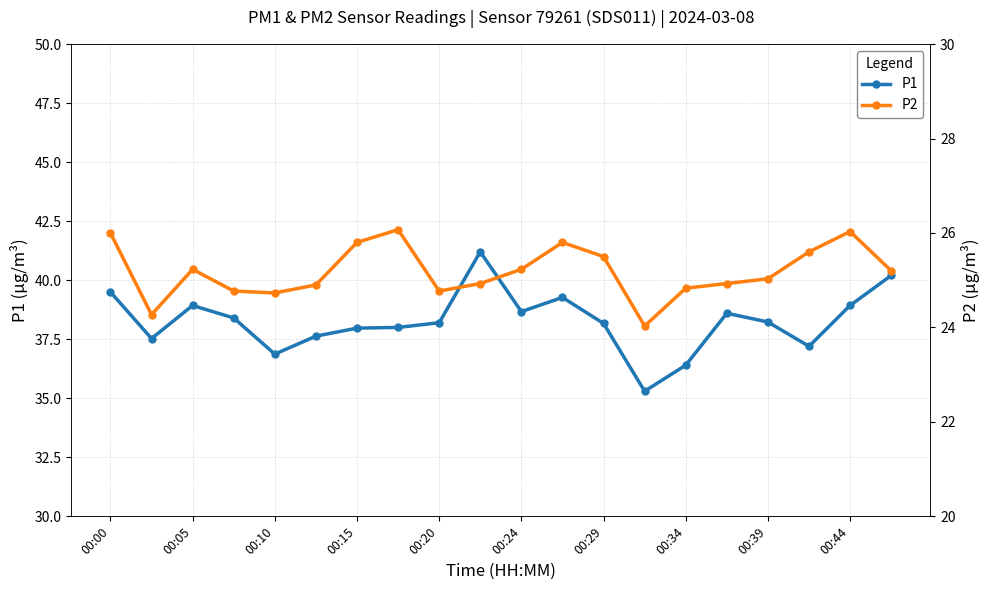

What is the value of the P2 point at the 20th from the left?

25.2